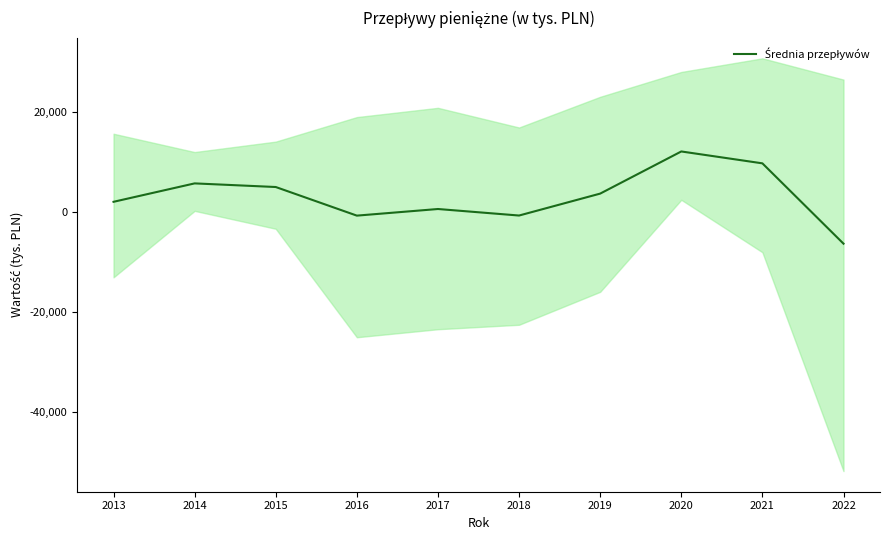

What is the greatest value displayed?

12037.0